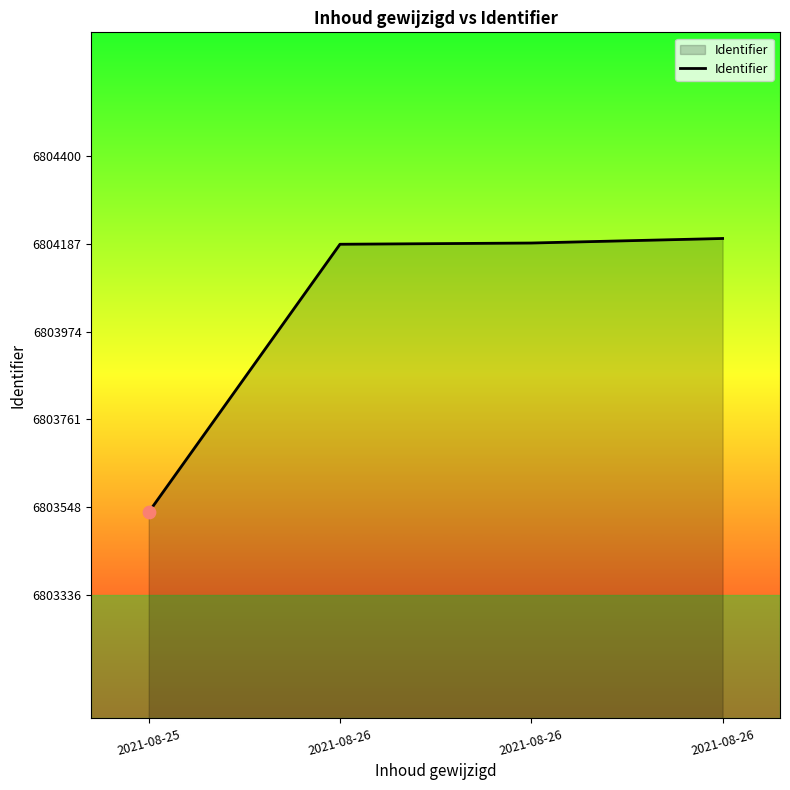

Between 2021-08-25 and 2021-08-26, which is larger?

2021-08-26